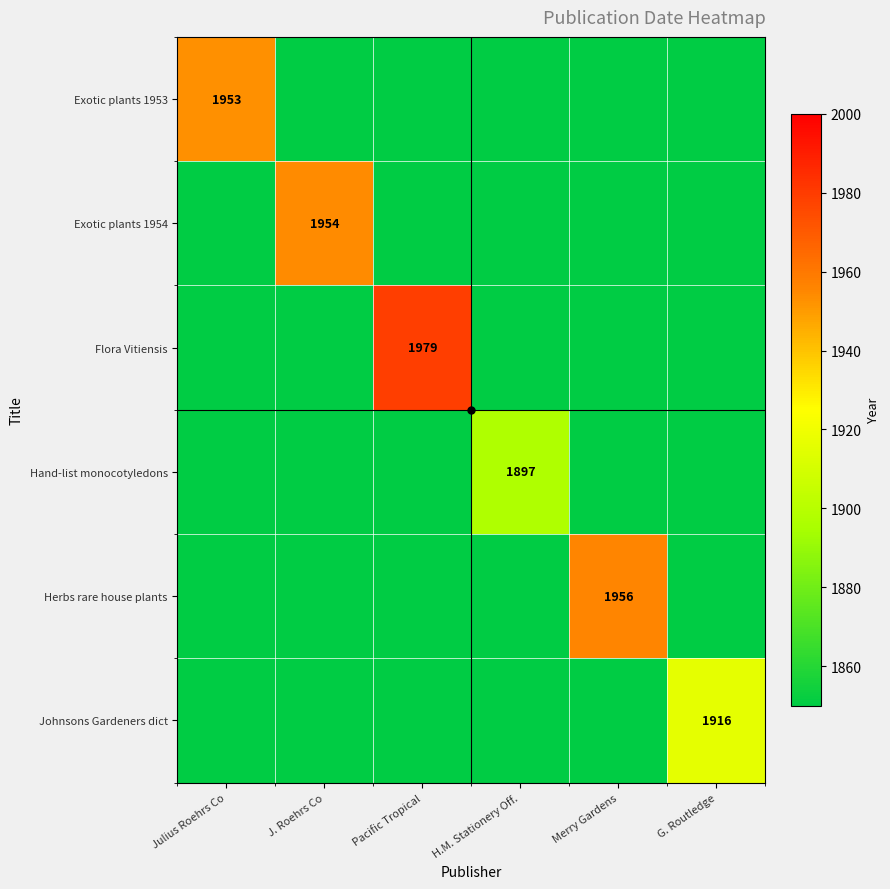

The Hand-list monocotyledons series shows 2638 at H.M. Stationery Off.. True or false?

False